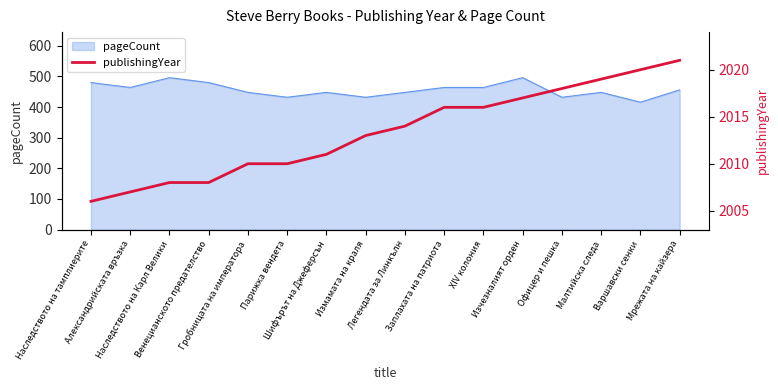

What position from the right is Мрежата на кайзера?

1